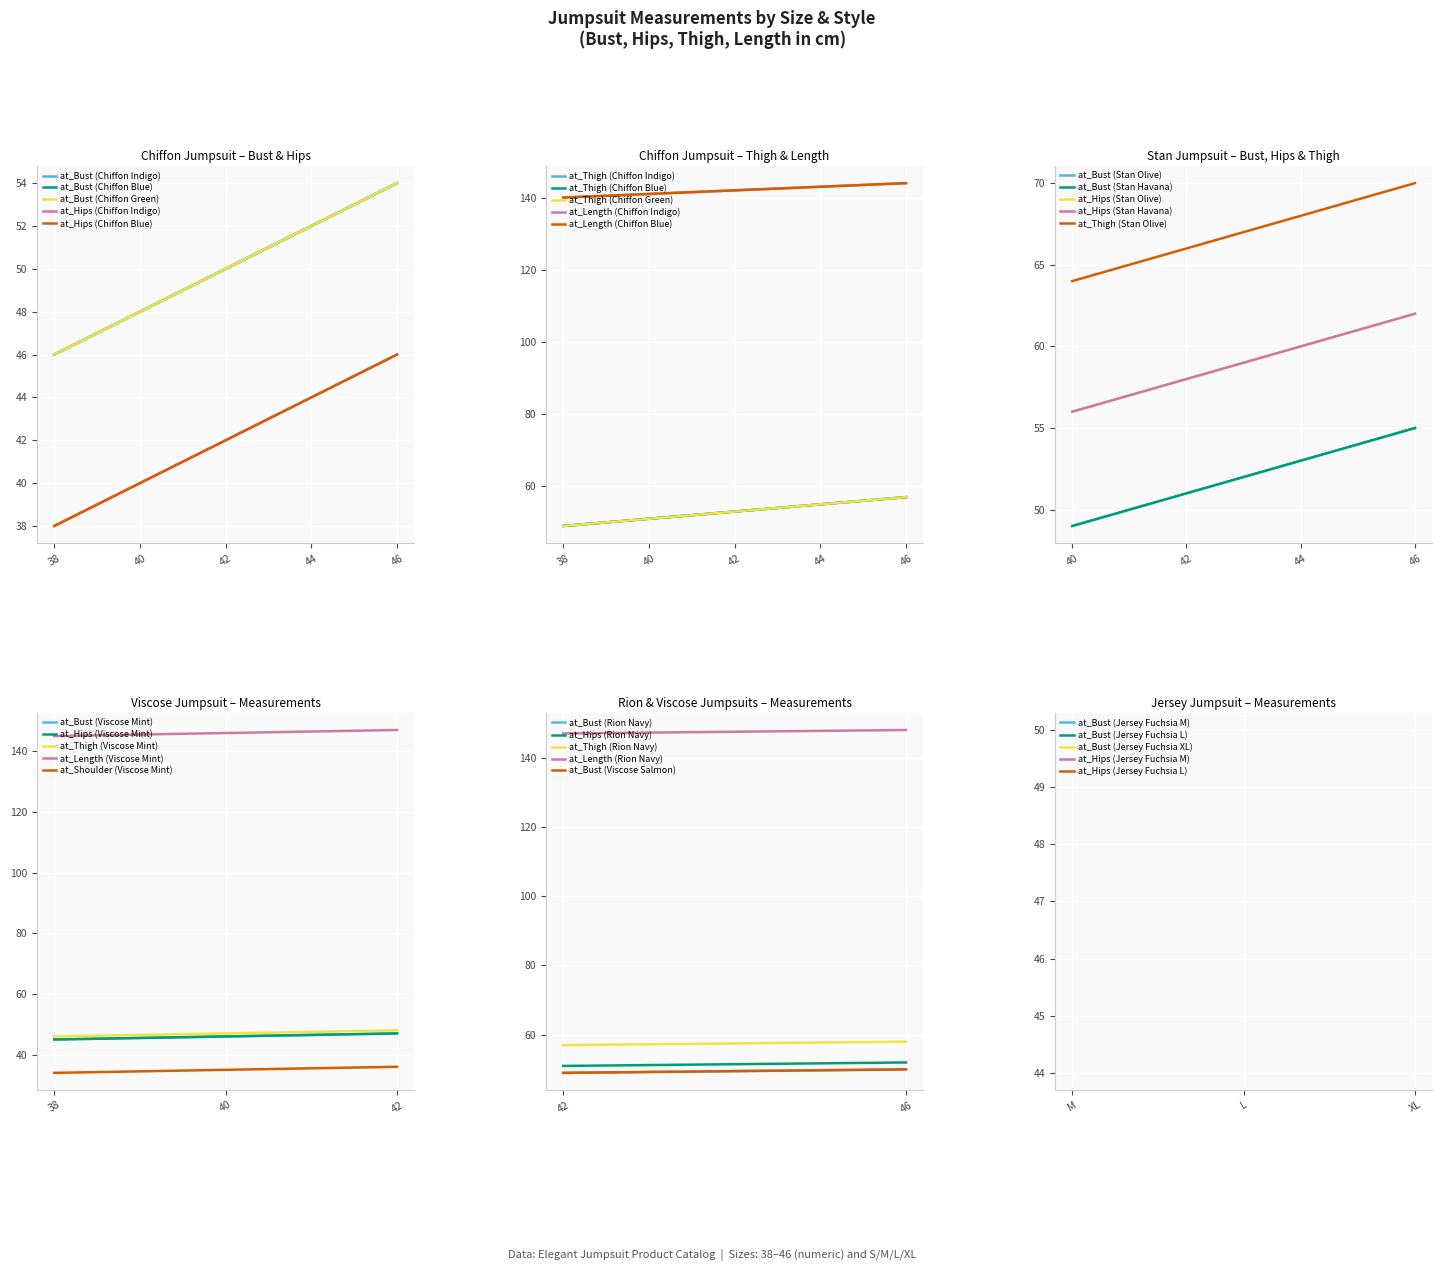

What is the difference between the at_Bust (Chiffon Blue) values at 38 and 42?

4